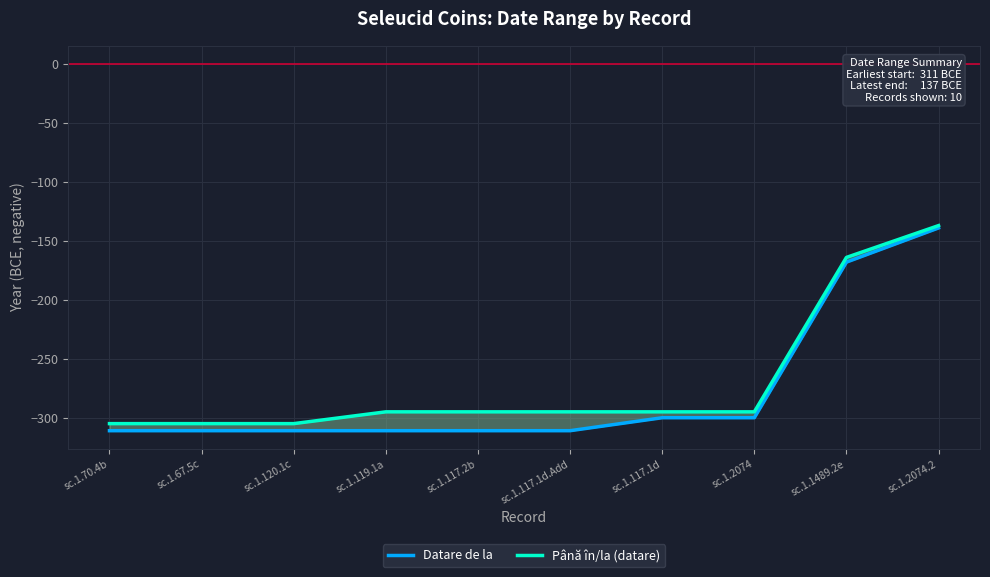

What is the label of the 5th point from the left?

sc.1.117.2b